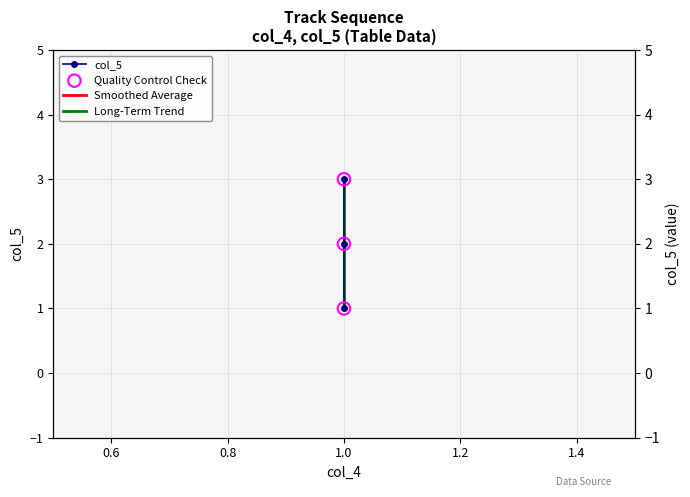

Which has a higher value, 1 or 1?

1